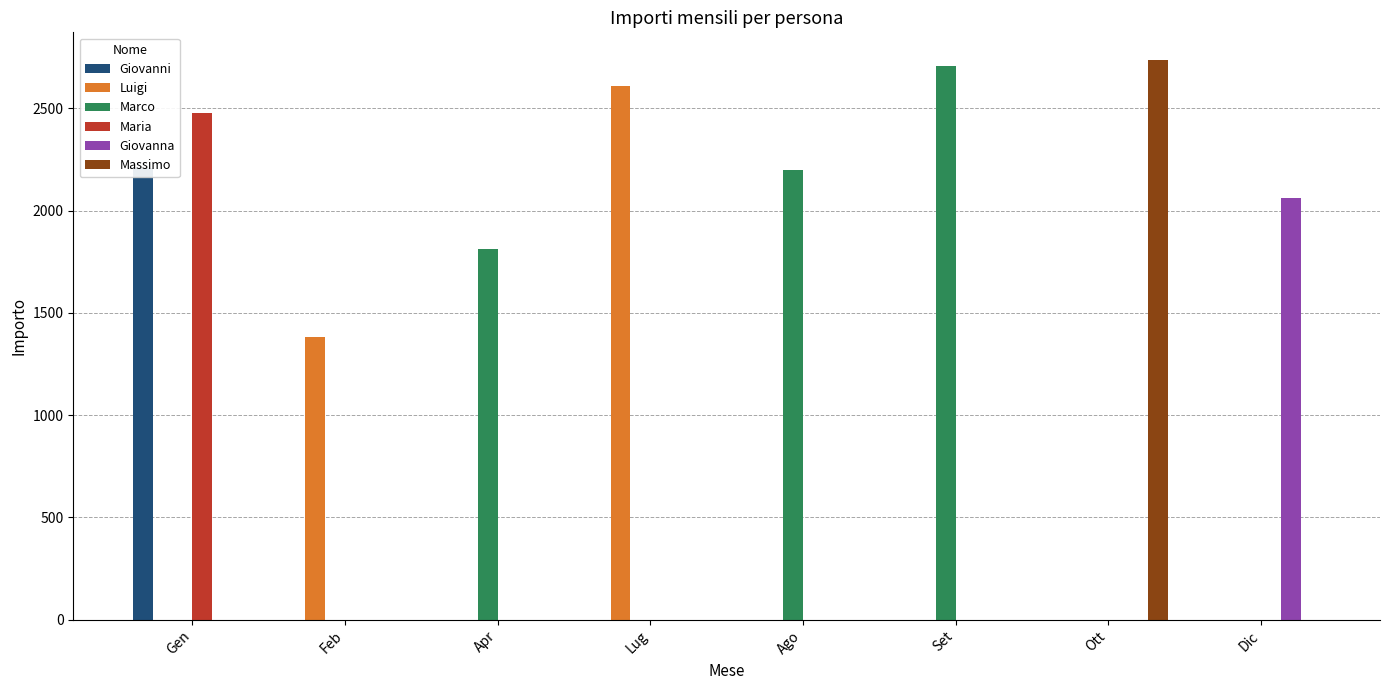

The Marco series shows 0 at Gen. True or false?

True